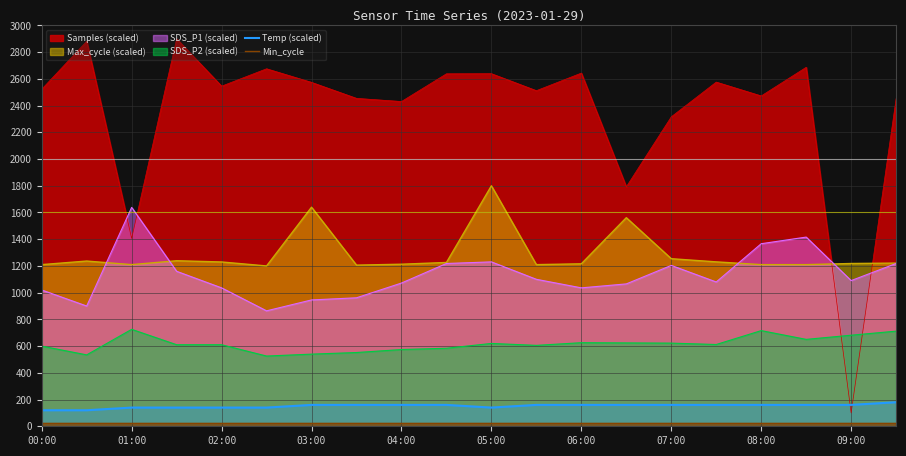

Which series has the largest total across all categories?

Samples (scaled)